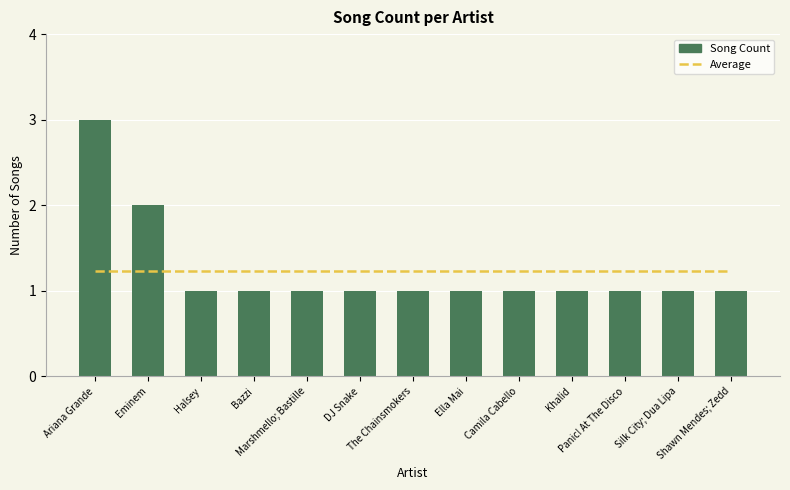

What is the label of the 3rd bar from the right?

Panic! At The Disco